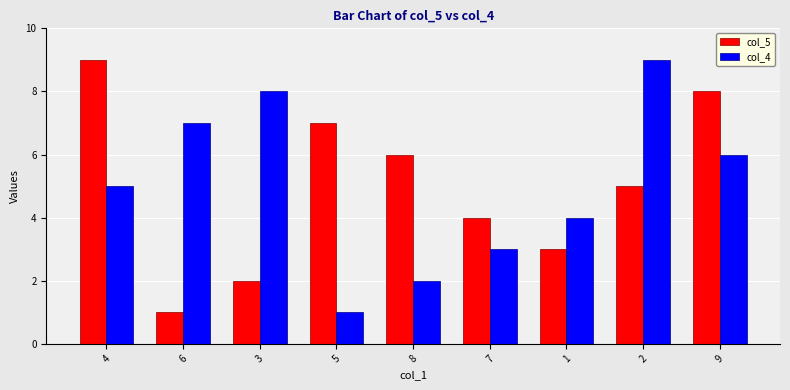

Reading left to right, extract all data points from this chart.

col_5: 9	1	2	7	6	4	3	5	8
col_4: 5	7	8	1	2	3	4	9	6